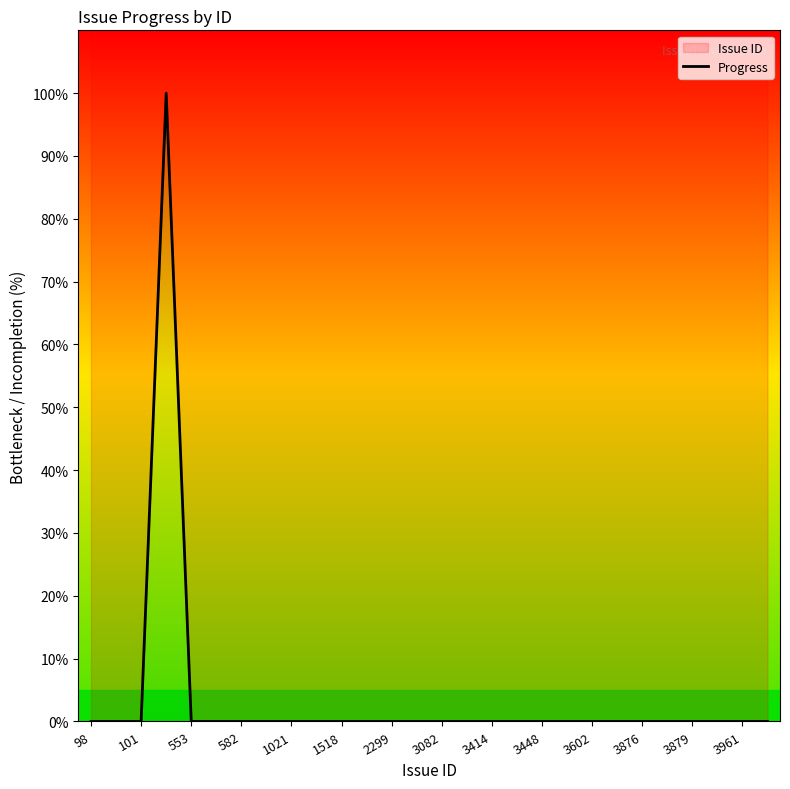

True or false: there are more than 0 points higher than both neighbors.

True